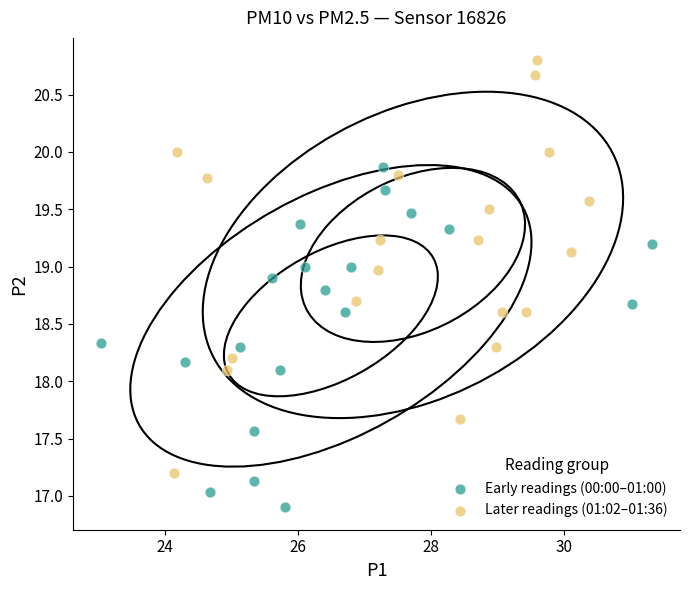

Which series contains the lowest Y value?

Early readings (00:00–01:00)